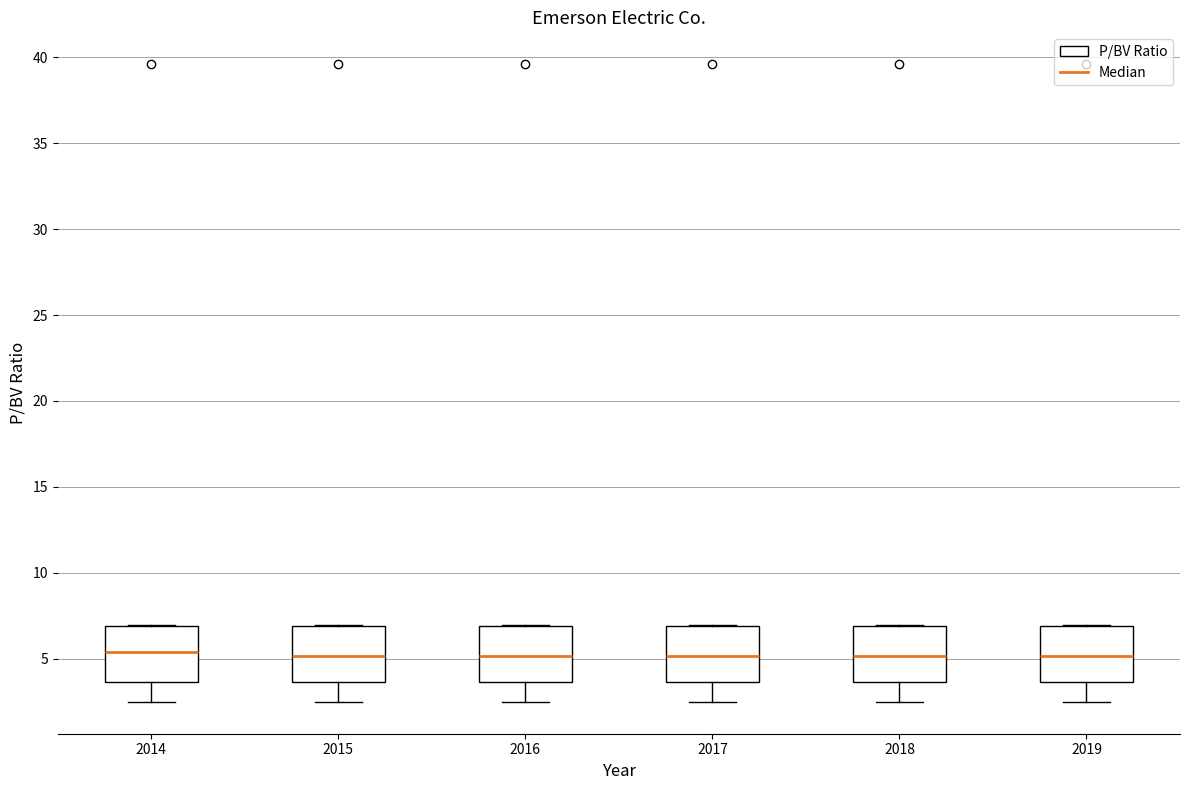

Where is the upper edge of the box at x = 2019 on the y-axis? The values are not printed on the chart, so give them approximately, as read against the axis.

7.0